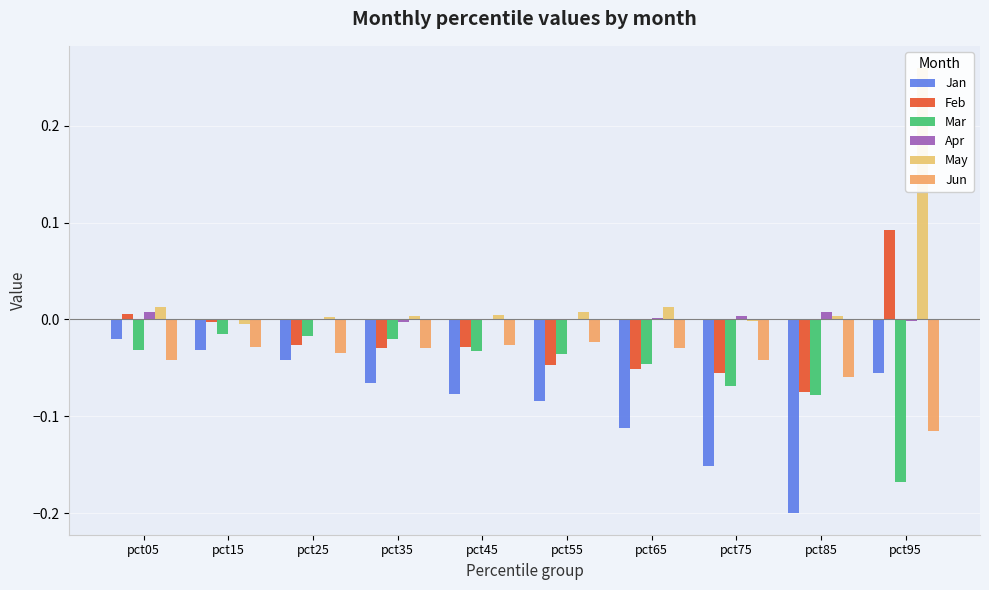

At which label is Jun closest to 0?

pct55